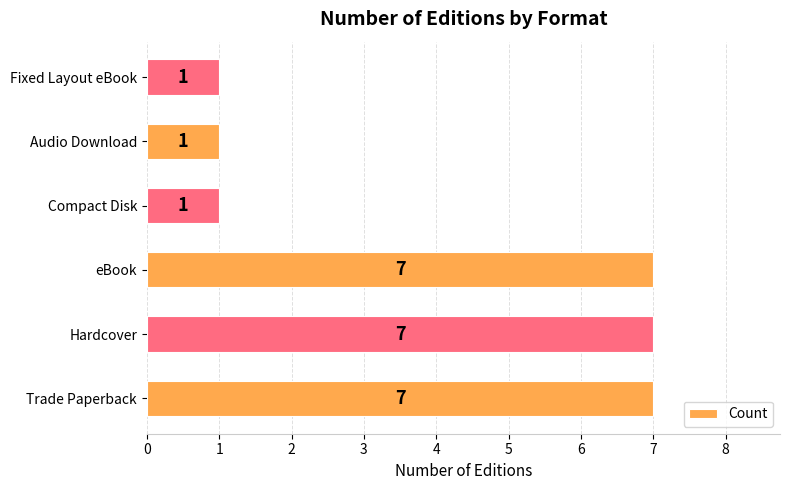

What is the change in value from eBook to Fixed Layout eBook?

-6